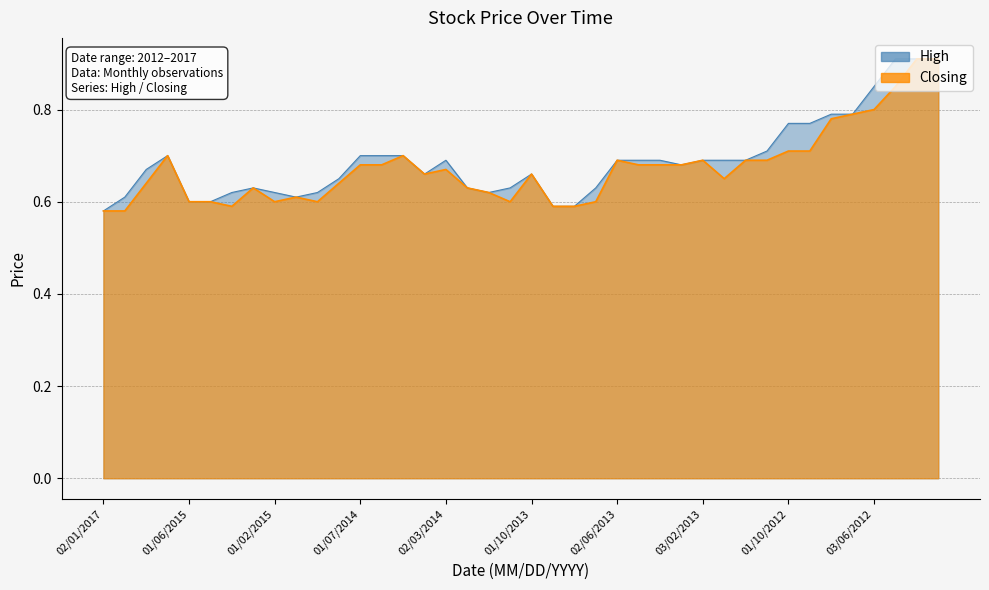

True or false: Closing and High intersect in this chart.

False